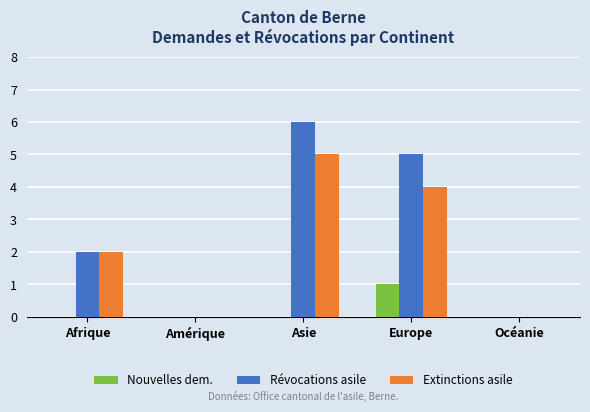

Count the number of data series in this chart.

3